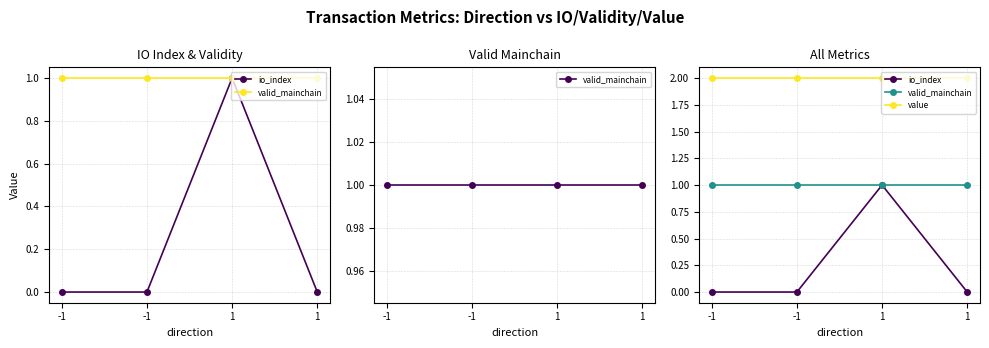

What is the difference between the maximum and second lowest values in the io_index series?

1.0